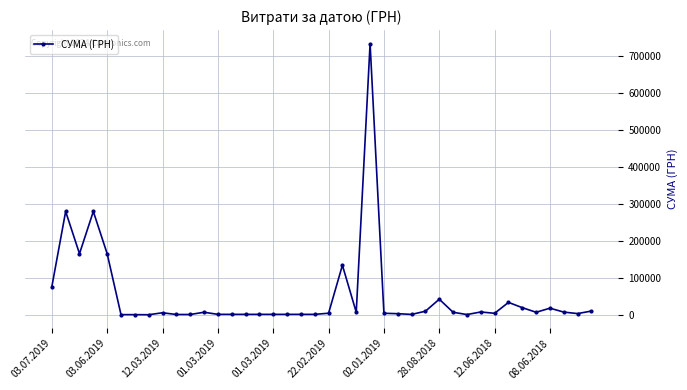

What is the difference between the second highest and minimum values?

278979.3